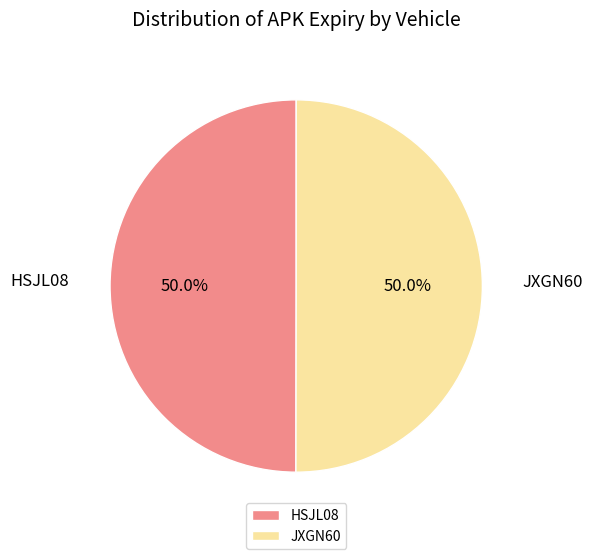

Is it true that HSJL08 is 50% of the pie?

True